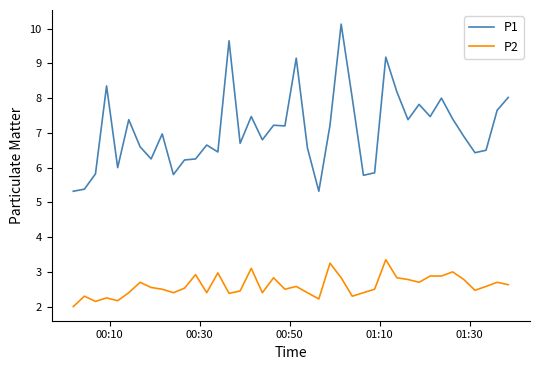

At how many categories does at least one series exceed 4?

40